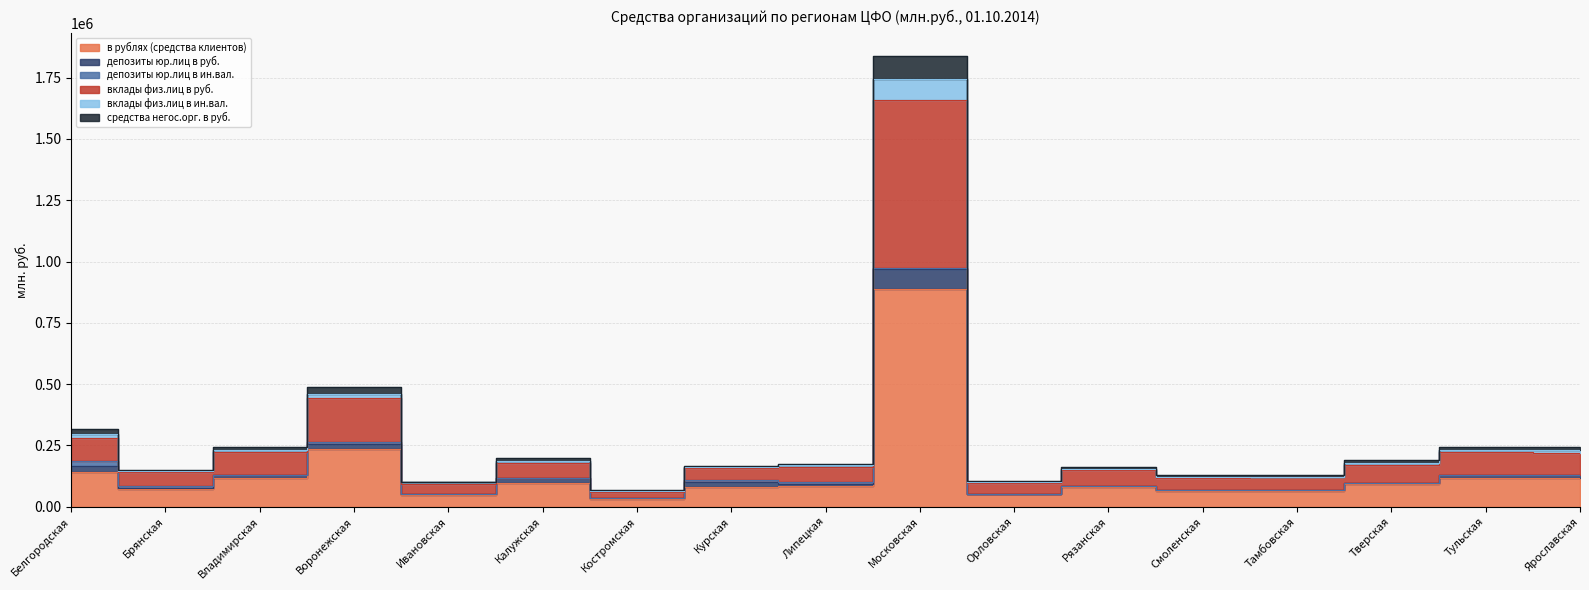

Where is вклады физ.лиц в руб. nearest to the value 859773?

Воронежская